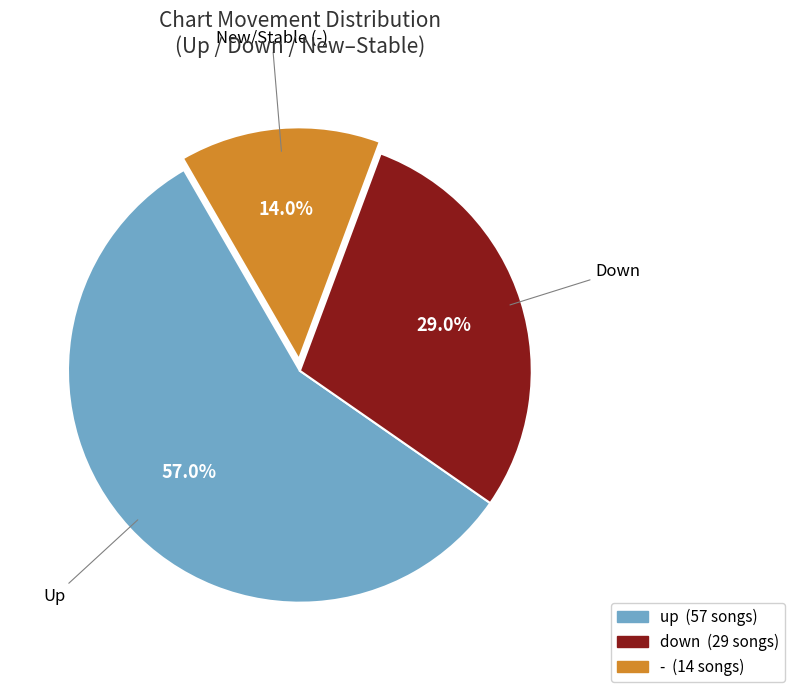

What is the ratio of the value at down to the value at -?

2.1